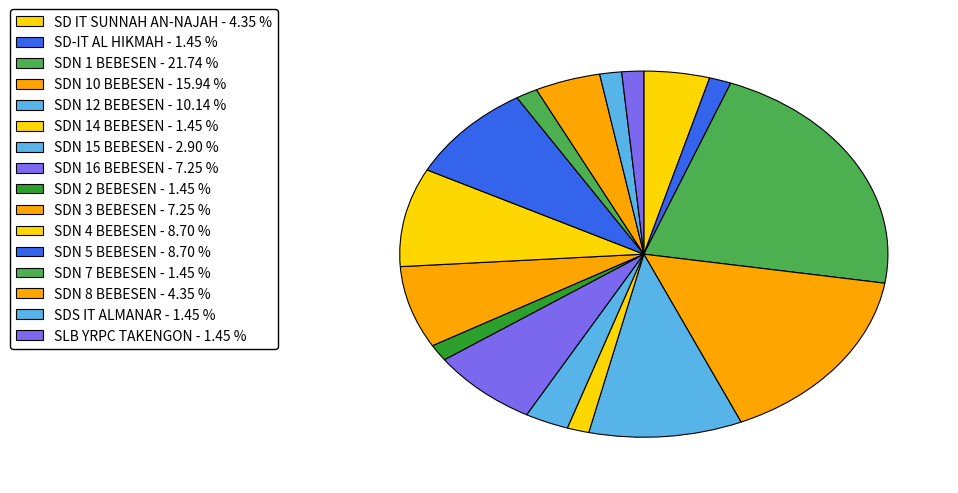

How many segments does this pie chart have?

16